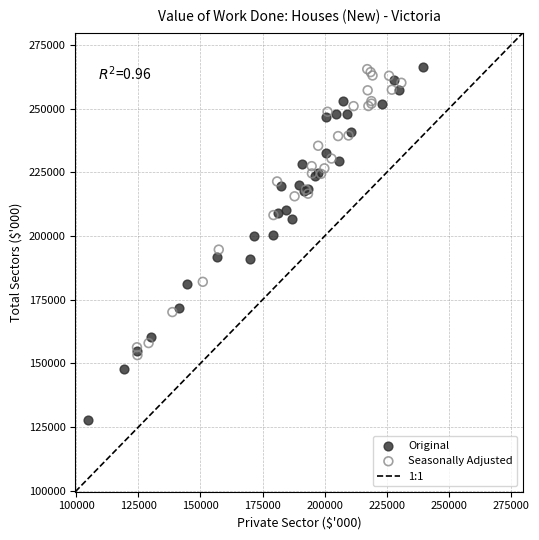

Which series has the widest spread of Y values?

Original